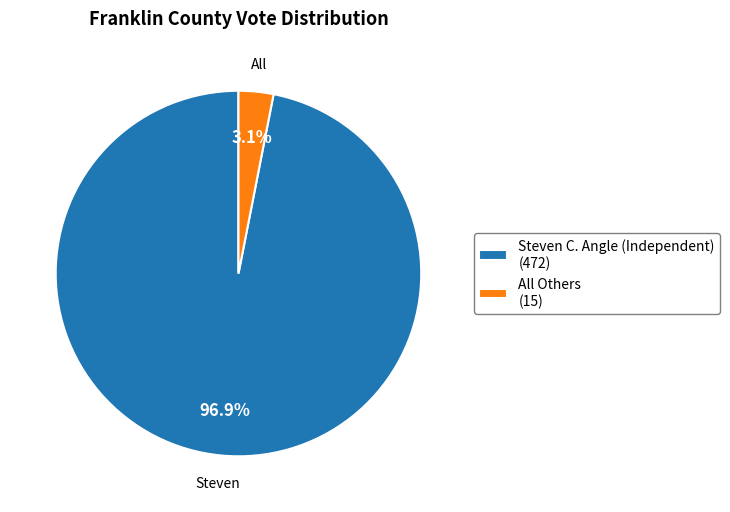

Which category accounts for the majority?

Steven C. Angle (Independent)